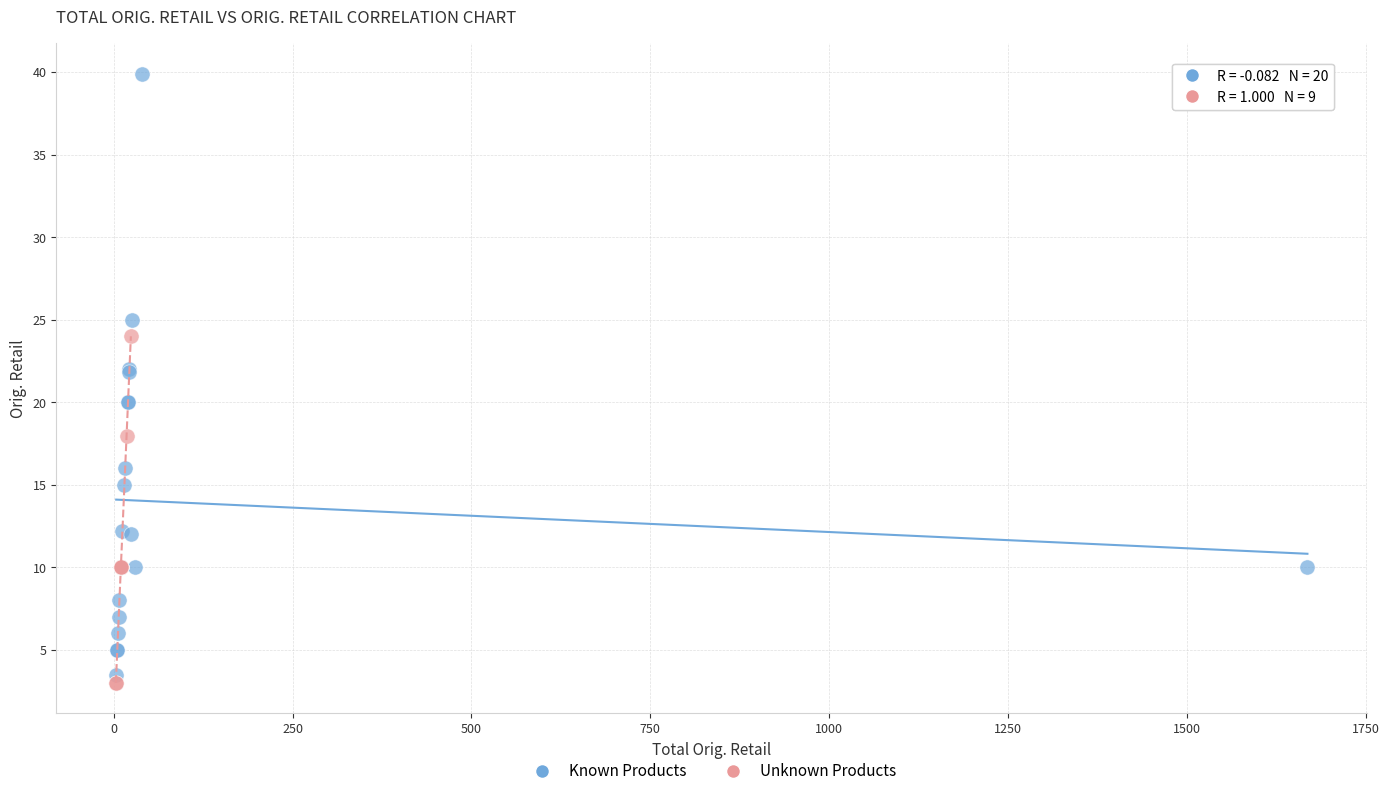

Which series reaches the maximum Y coordinate?

Known Products